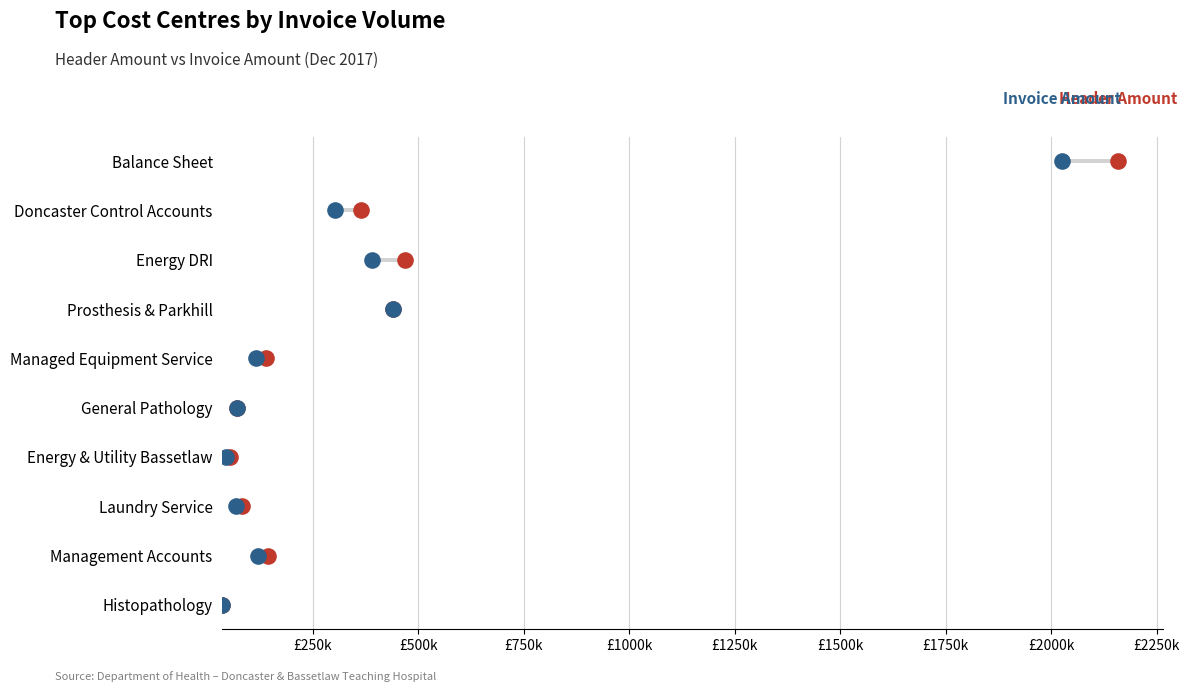

Which series reaches the maximum Y coordinate?

Header Amount